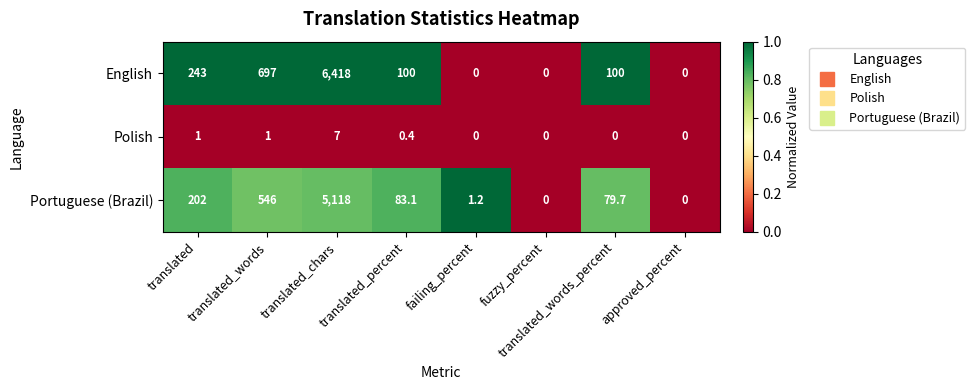

True or false: Portuguese (Brazil) has a value of 1913.7 at translated_chars.

False